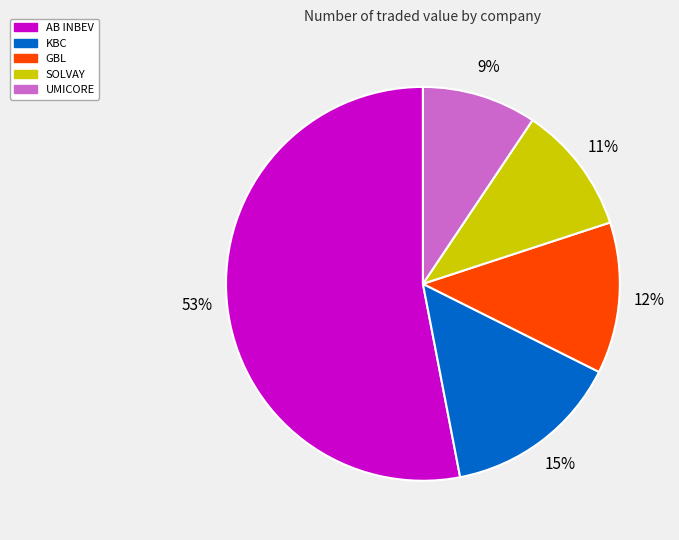

Which category has the smallest portion of the pie?

UMICORE